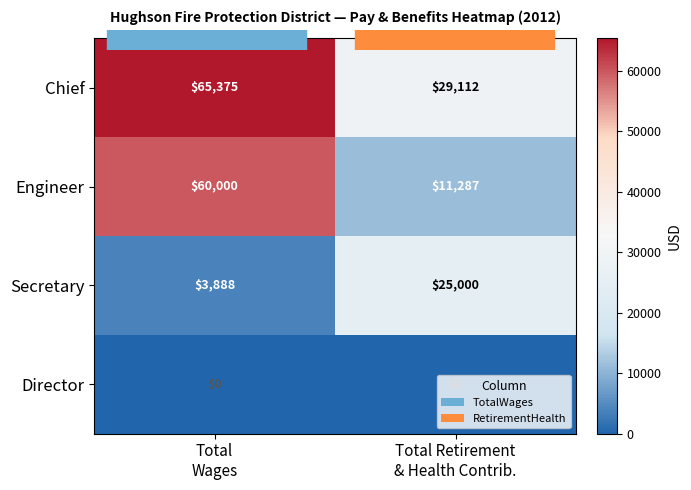

Which series has the widest spread of values?

Engineer